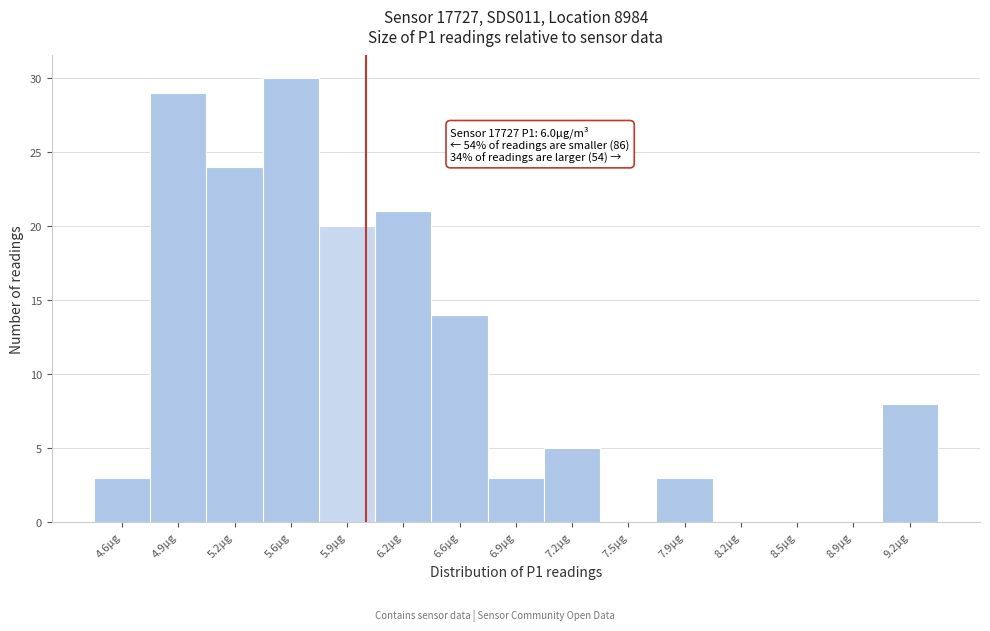

Over which range of the x-axis is the bar tallest?

5.40 to 5.75